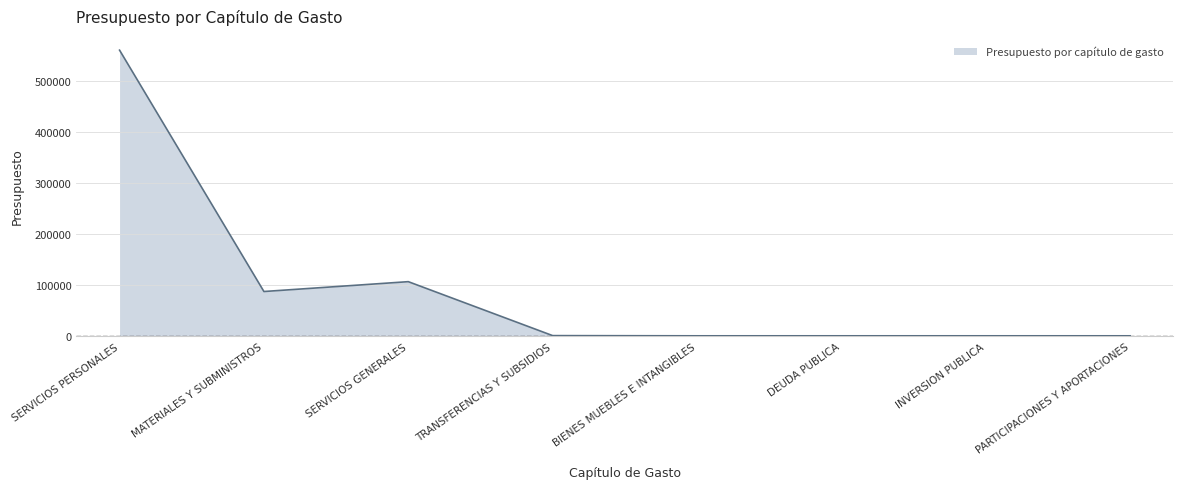

What is the greatest value displayed?

559696